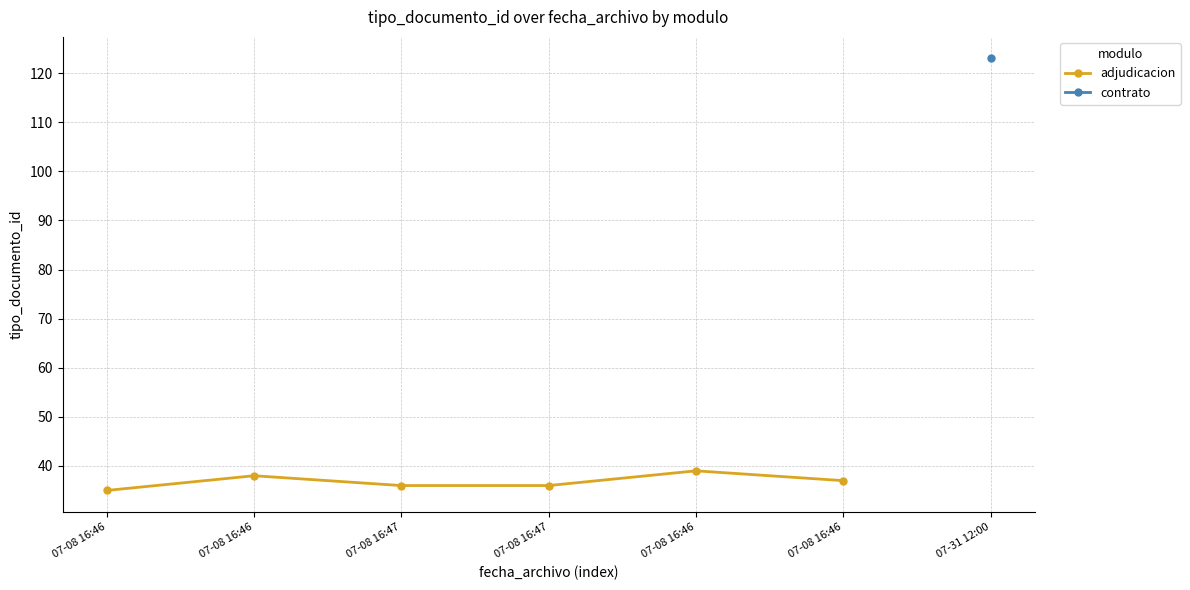

How many data points are less than 37?

3